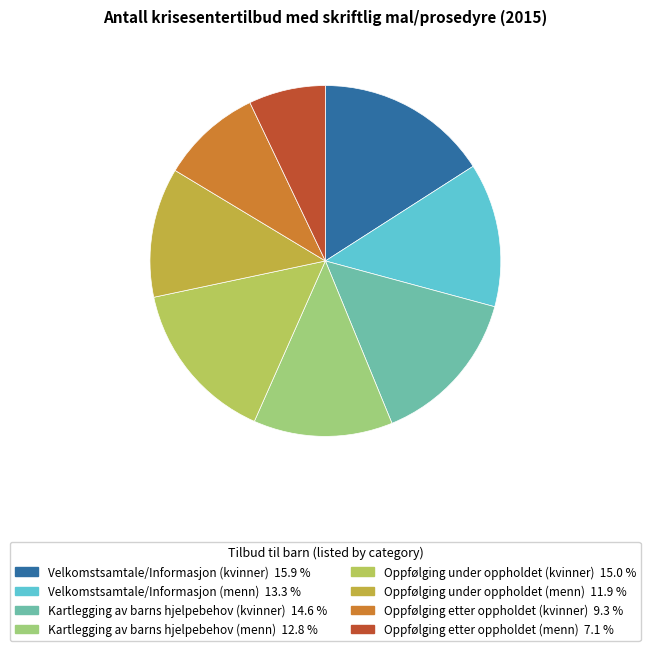

What is the smallest slice in the pie chart?

Oppfølging etter oppholdet (menn)